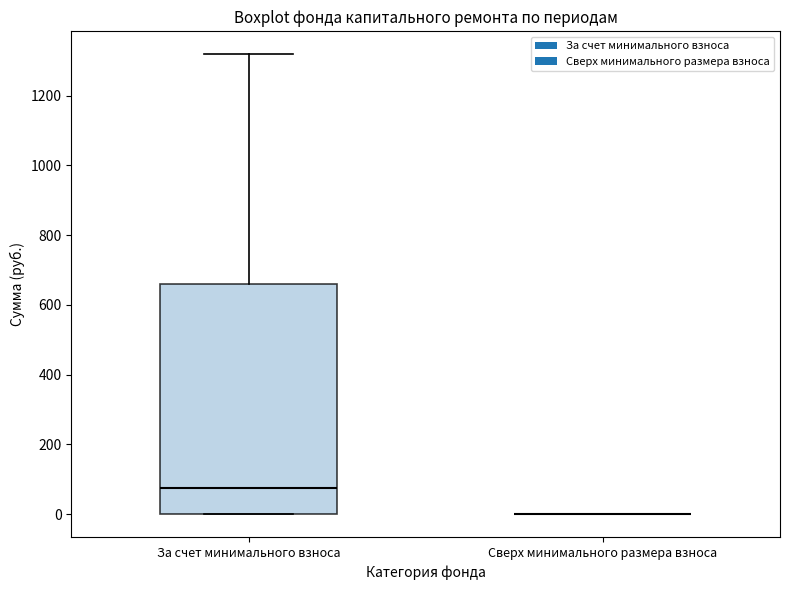

Where is the lower edge of the box for За счет минимального взноса on the y-axis? The values are not printed on the chart, so give them approximately, as read against the axis.

0